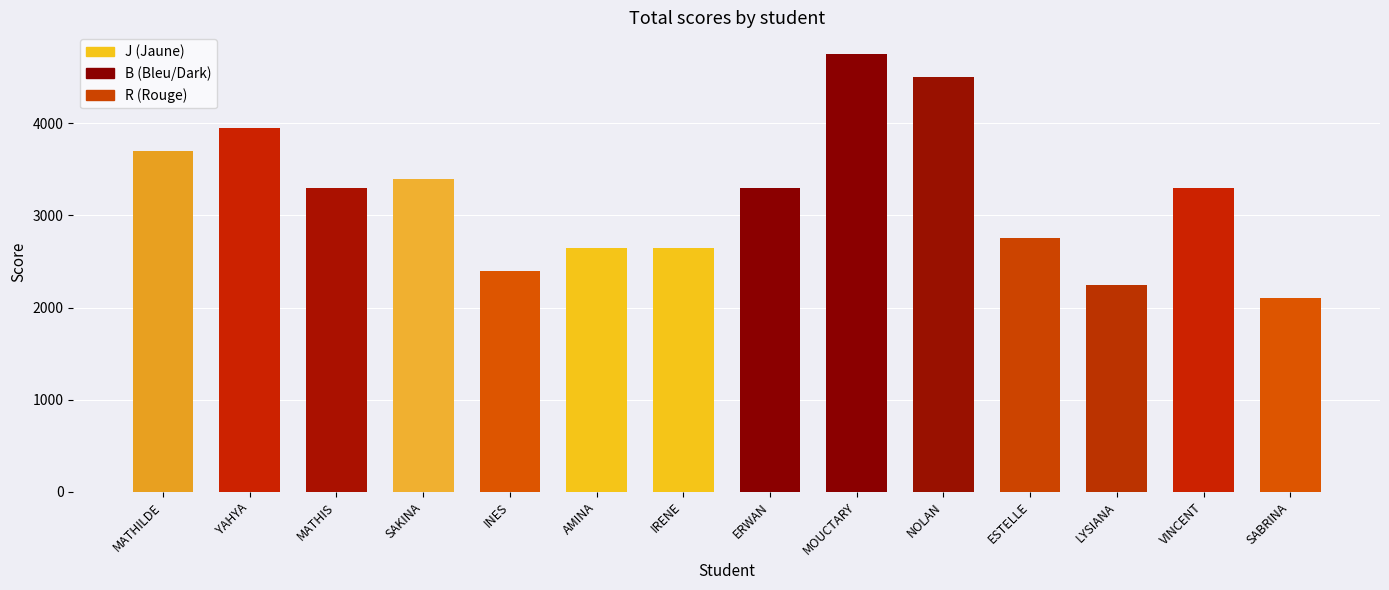

What is the value of the 10th bar from the left?

4500